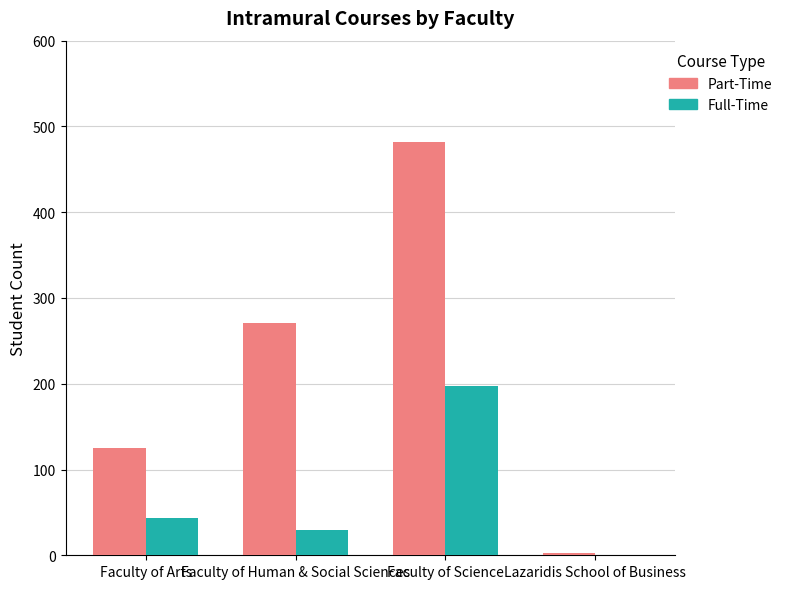

What is the sum of all Full-Time values?

270